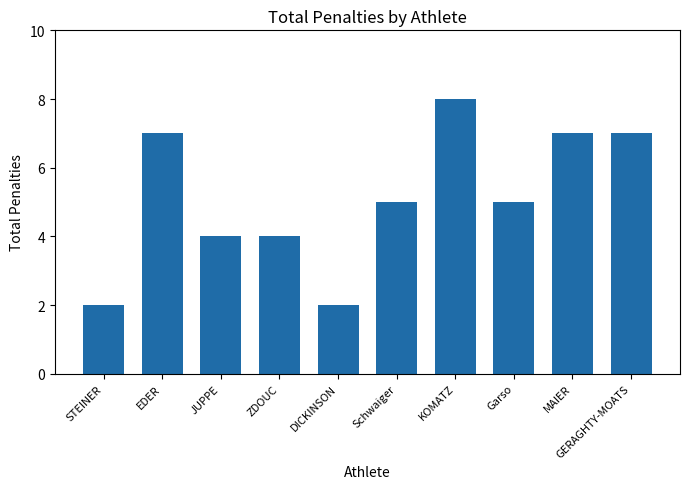

How many values are between 4 and 7?

7